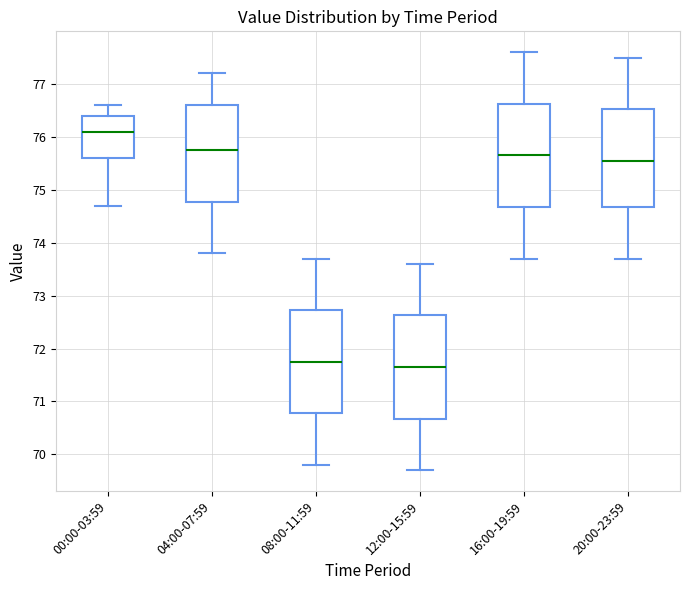

Reading left to right, transcribe this box plot: for each box, give where its median line is, the range the box spans, and where its two whiskers end, as read against the y-axis. The values are not printed on the chart, so give them approximately, as read against the axis.

00:00-03:59: median 76.1, box 75.6 to 76.4, whiskers 74.7 to 76.6
04:00-07:59: median 75.8, box 74.8 to 76.6, whiskers 73.8 to 77.2
08:00-11:59: median 71.8, box 70.8 to 72.7, whiskers 69.8 to 73.7
12:00-15:59: median 71.7, box 70.7 to 72.6, whiskers 69.7 to 73.6
16:00-19:59: median 75.7, box 74.7 to 76.6, whiskers 73.7 to 77.6
20:00-23:59: median 75.6, box 74.7 to 76.5, whiskers 73.7 to 77.5